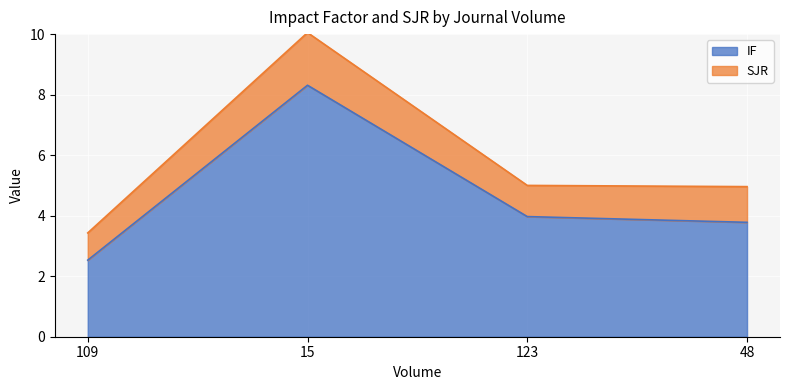

Reading left to right, extract all data points from this chart.

IF: 109=2.5	15=8.3	123=4.0	48=3.8
SJR: 109=3.4	15=10.1	123=5.0	48=5.0